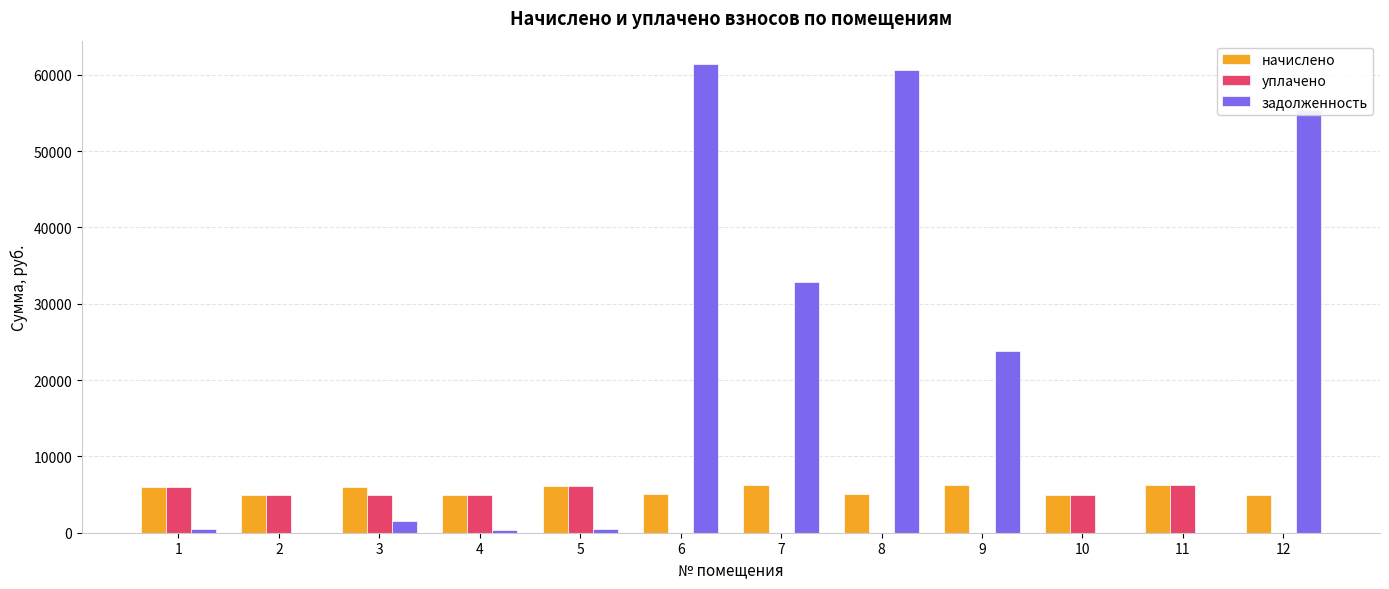

Which series has the largest total across all categories?

задолженность